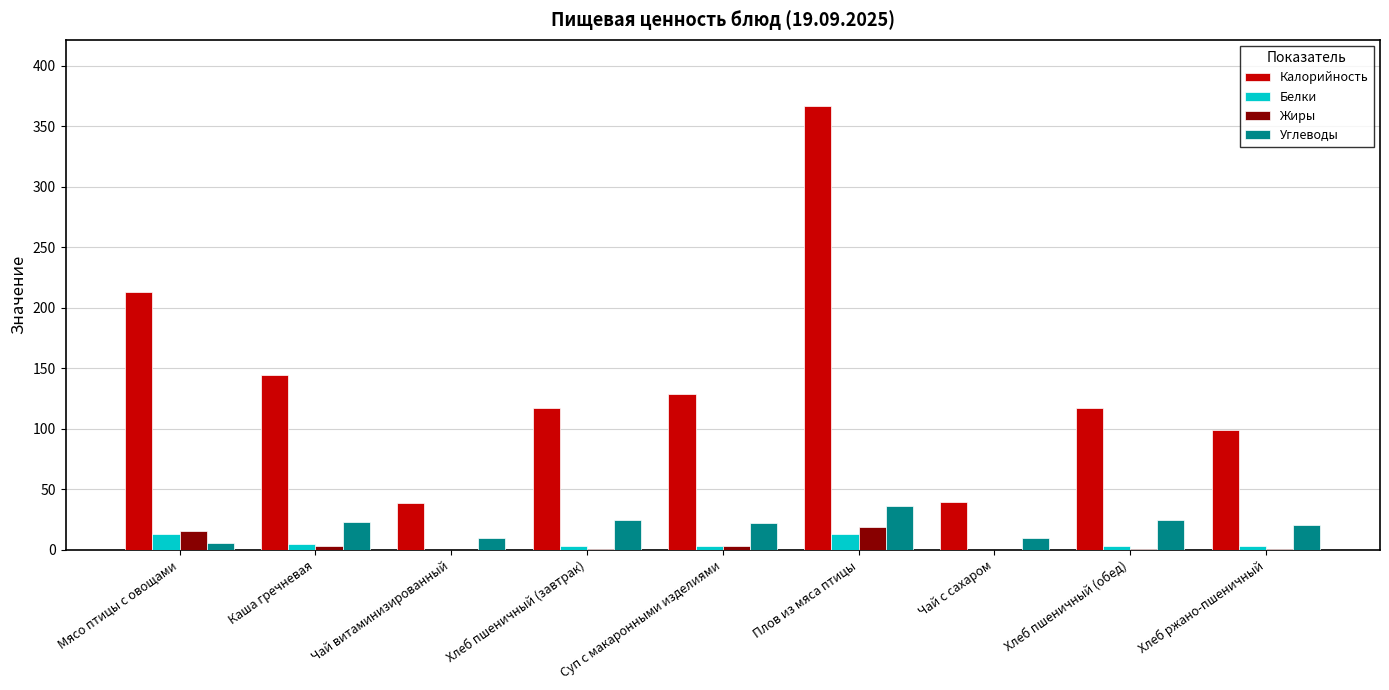

At which category is the sum across all series the highest?

Плов из мяса птицы